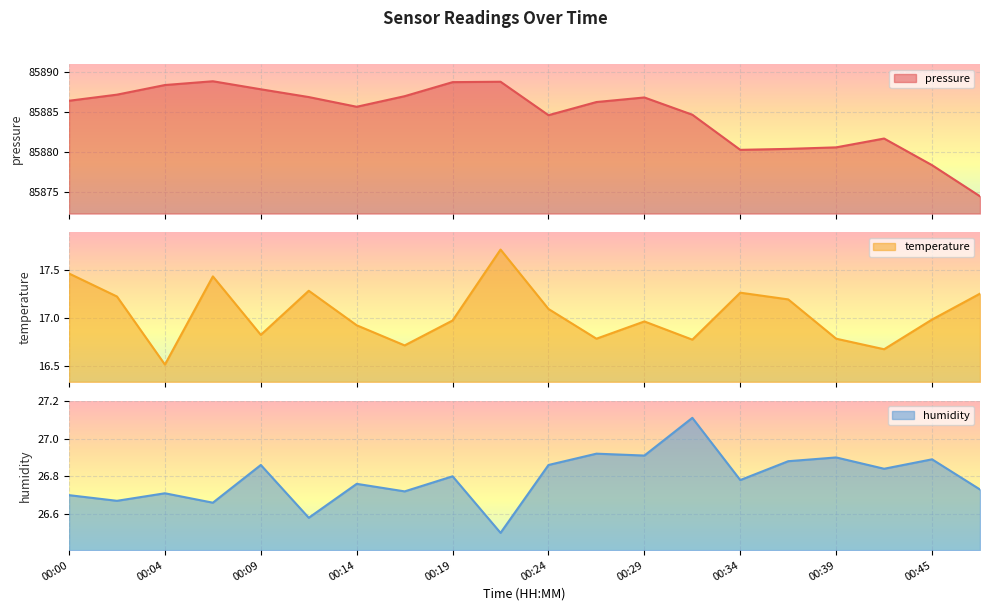

What is the difference between the second highest and minimum values in the temperature series?

0.9